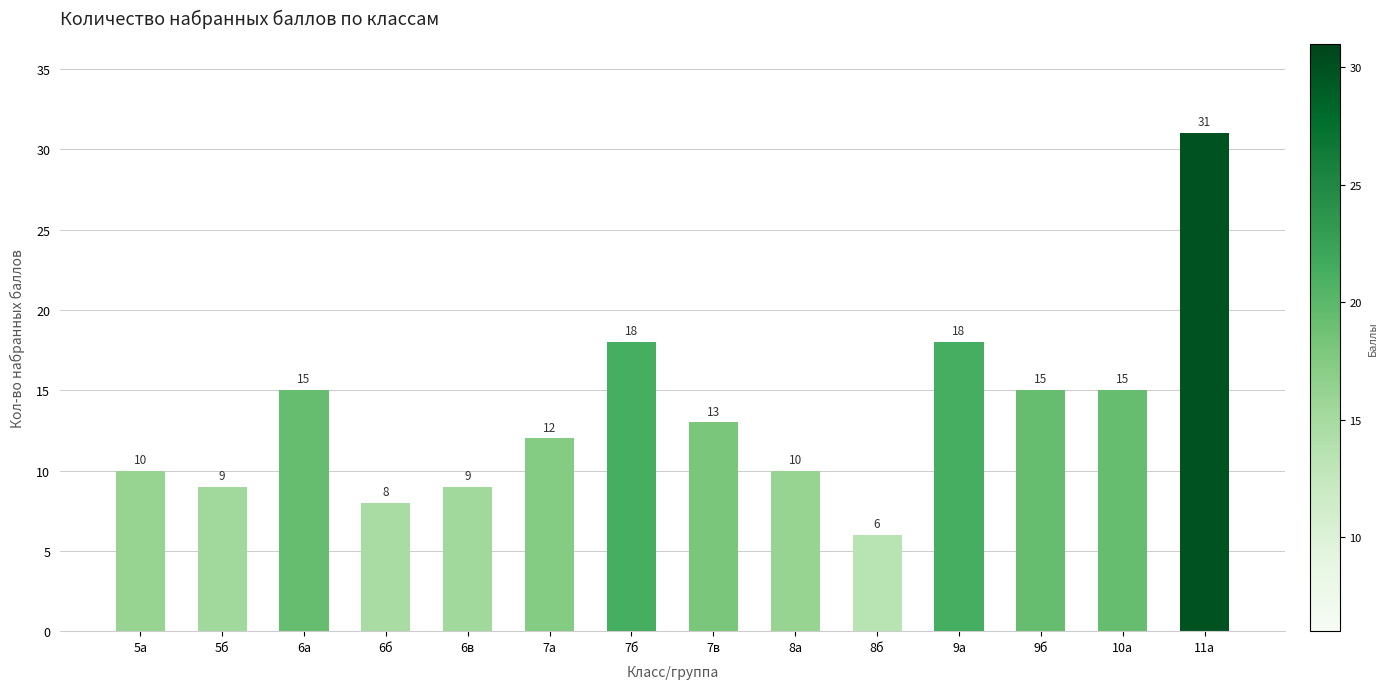

What is the label of the 10th bar from the right?

6в